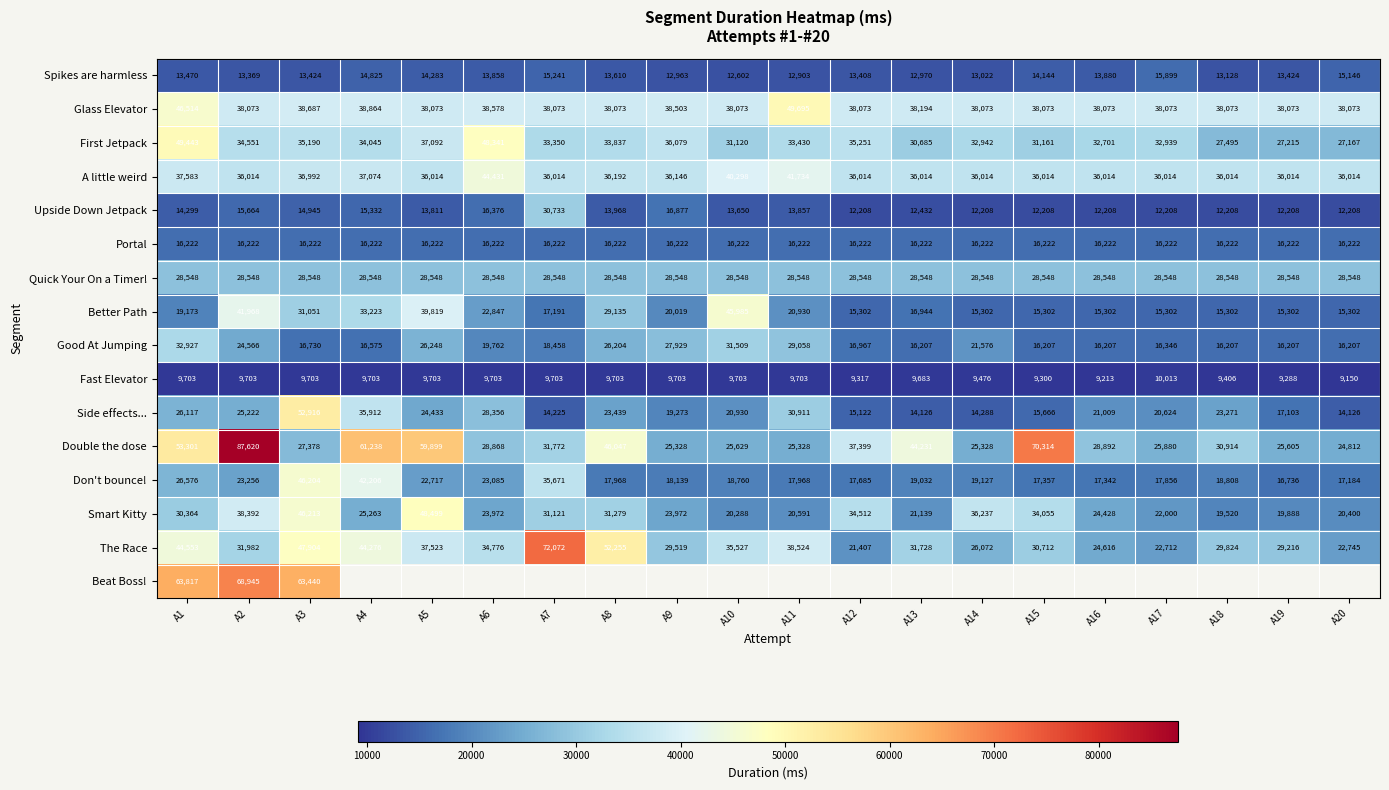

Between A11 and A1, which is larger?

A1